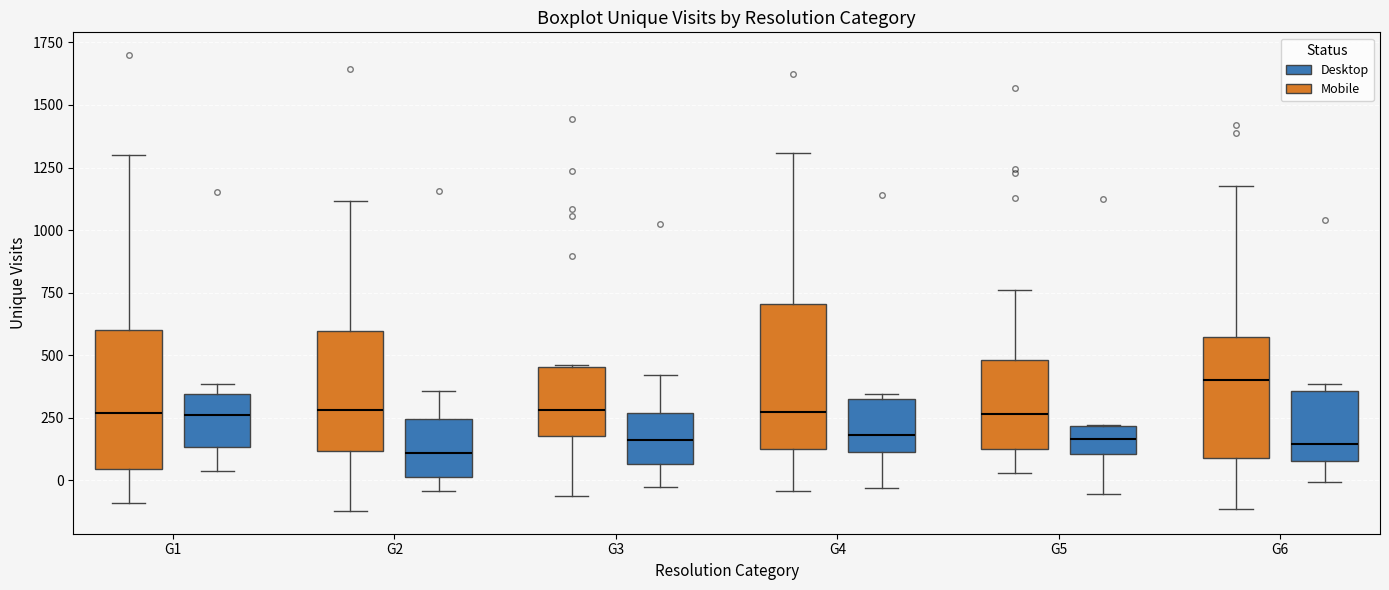

Where is the upper edge of the box for G4 (Mobile) on the y-axis? The values are not printed on the chart, so give them approximately, as read against the axis.

700